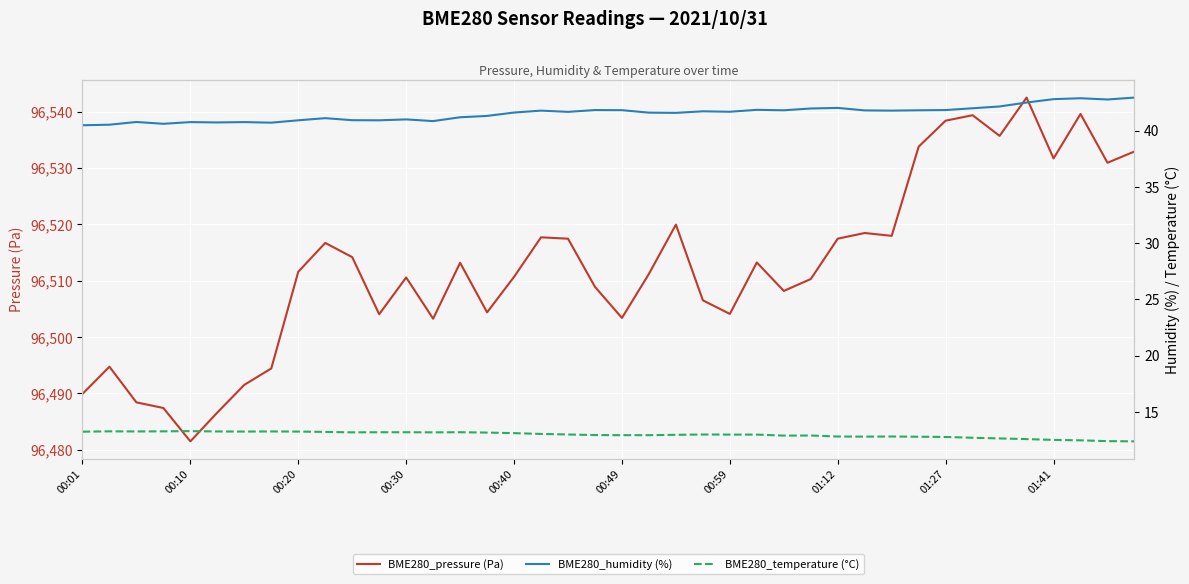

What is the lowest value of the BME280_pressure (Pa) series?

96481.5